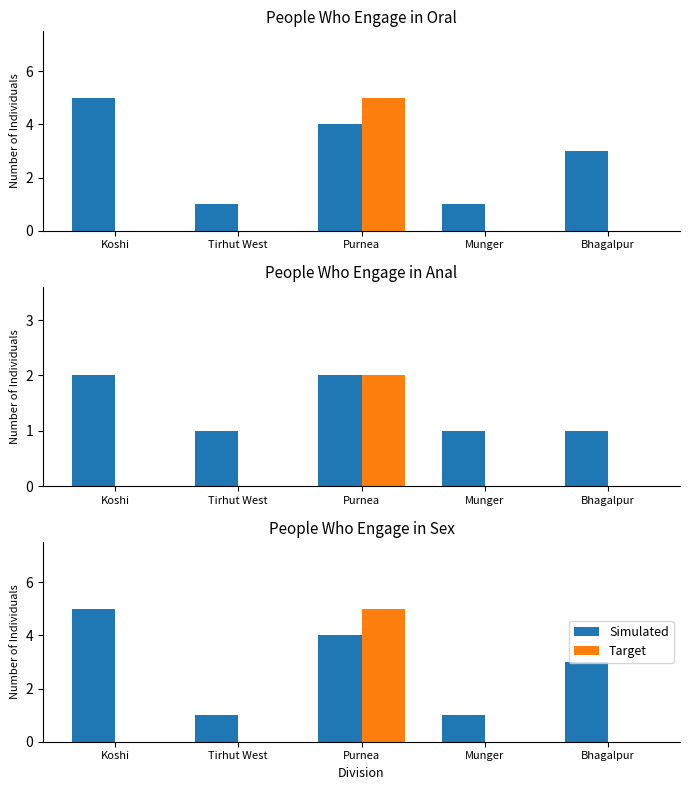

What is the spread (max minus min) of values at Tirhut West?

1